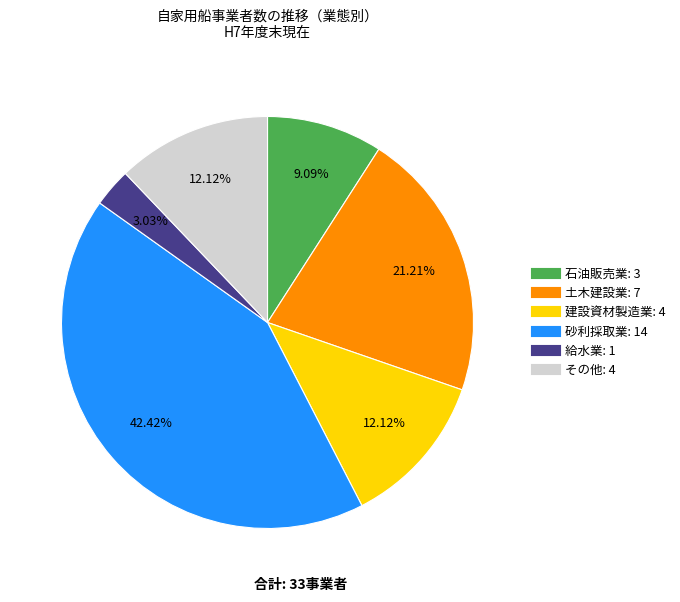

Between その他 and 給水業, which is larger?

その他